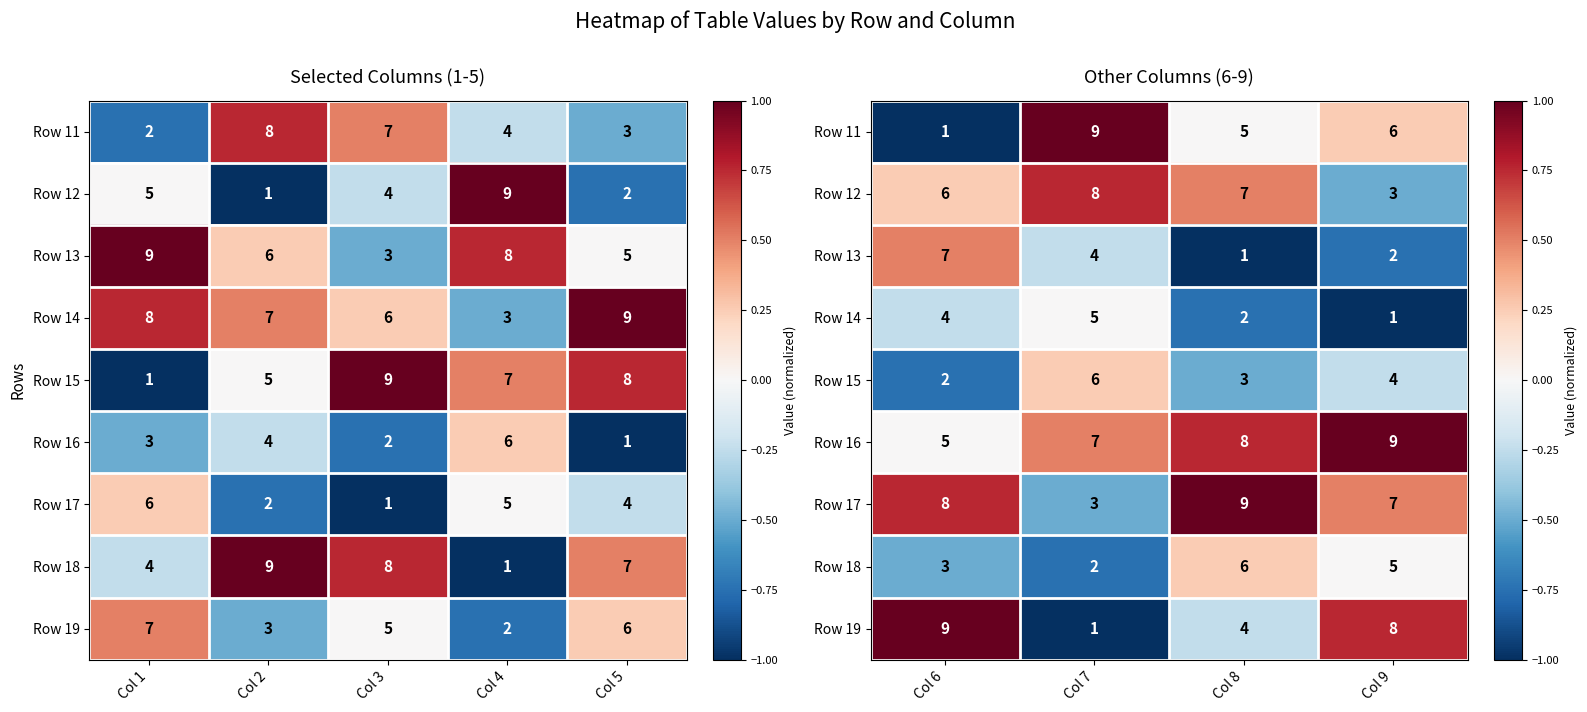

Between Col 9 and Col 8, which is larger?

Col 9